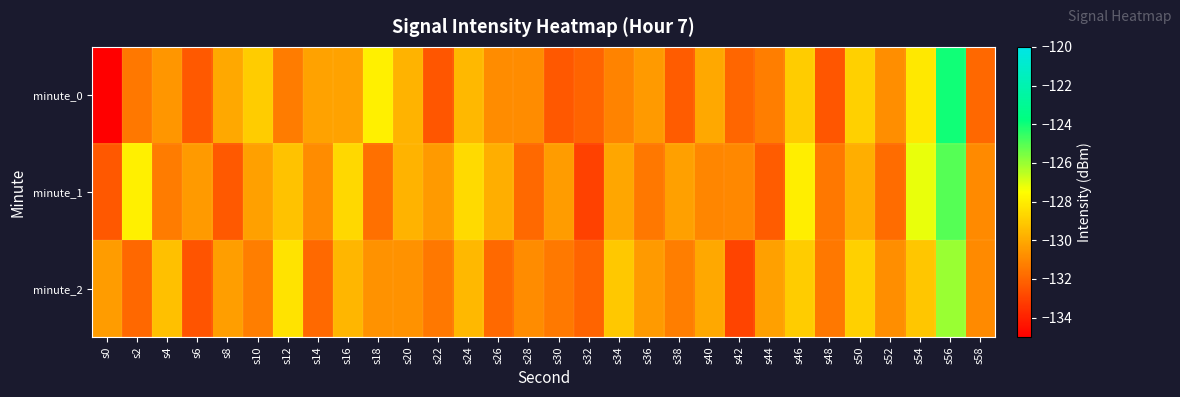

How many categories are shown in the chart?

30